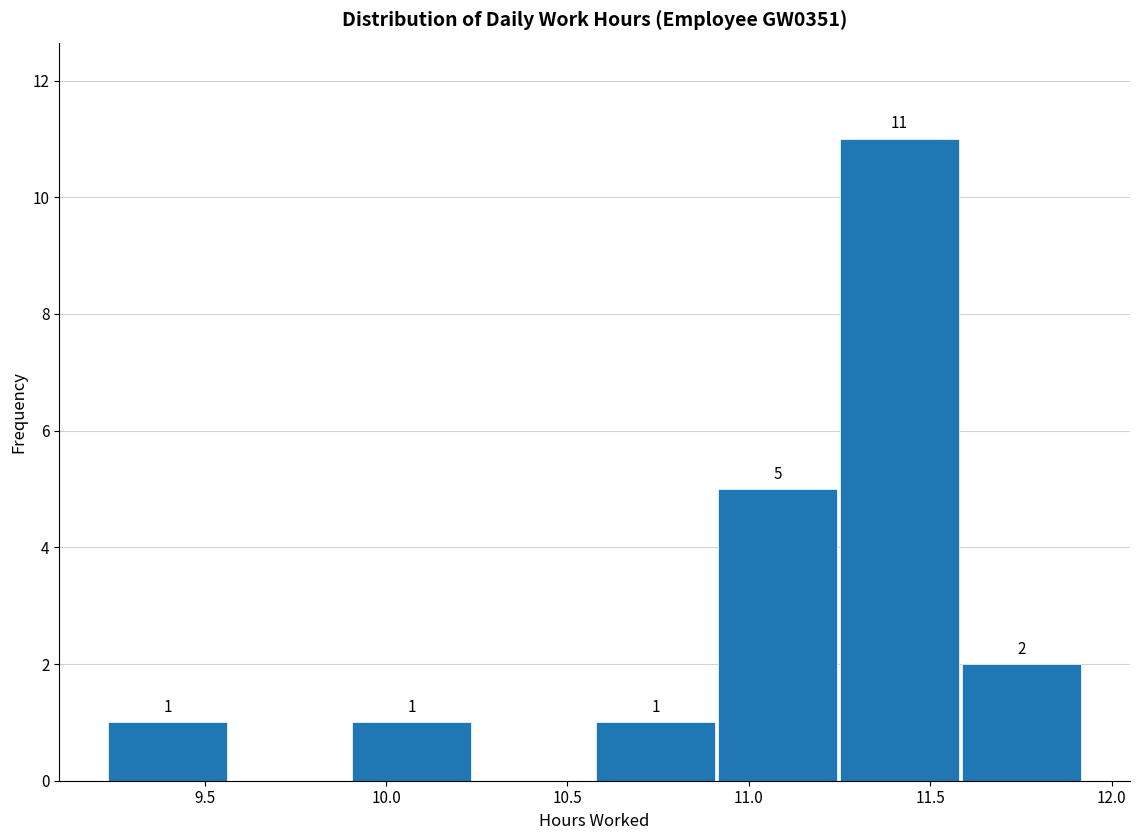

Over which range of the x-axis is the bar tallest?

11.25 to 11.60